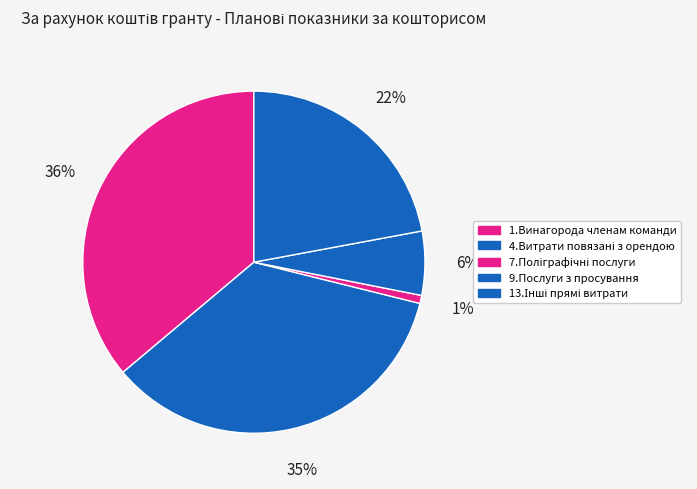

Is it true that 13.Інші прямі витрати is 22% of the pie?

True